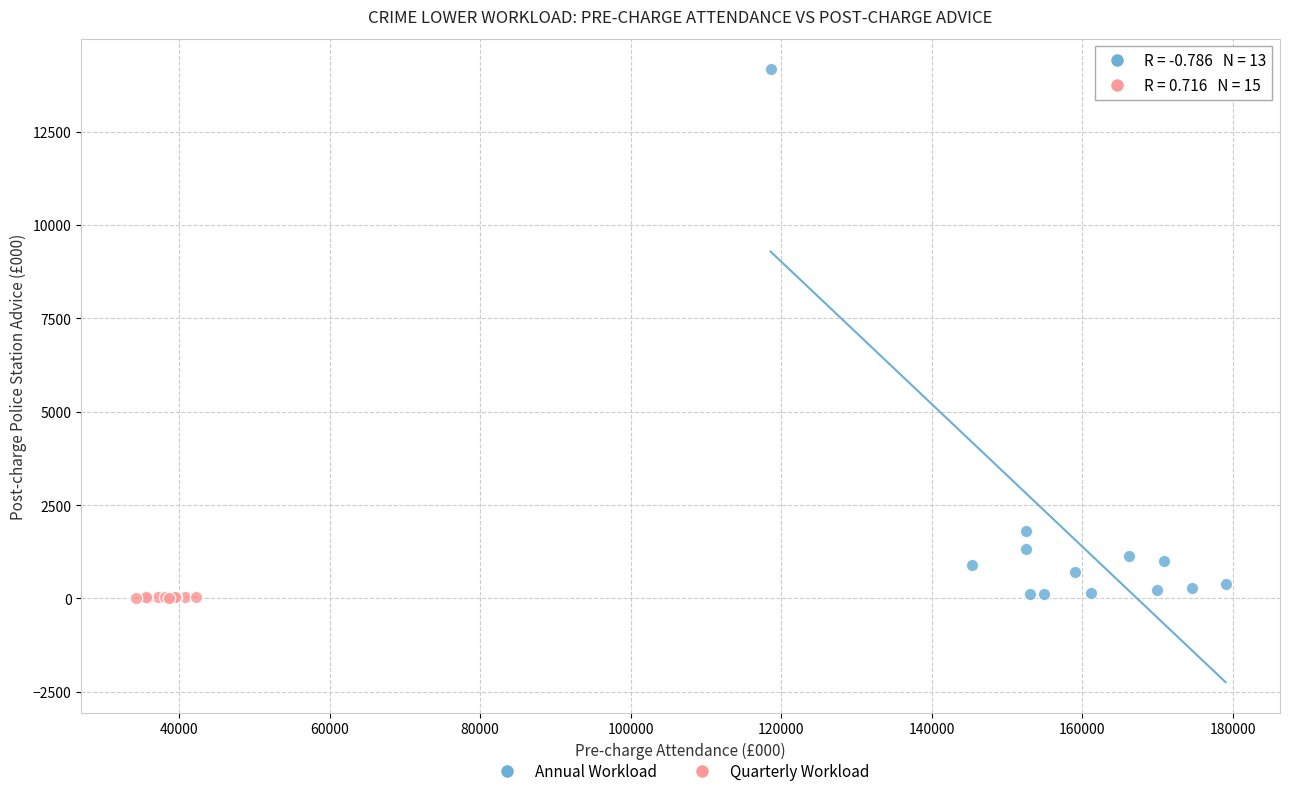

Which series contains the highest Y value?

Annual Workload